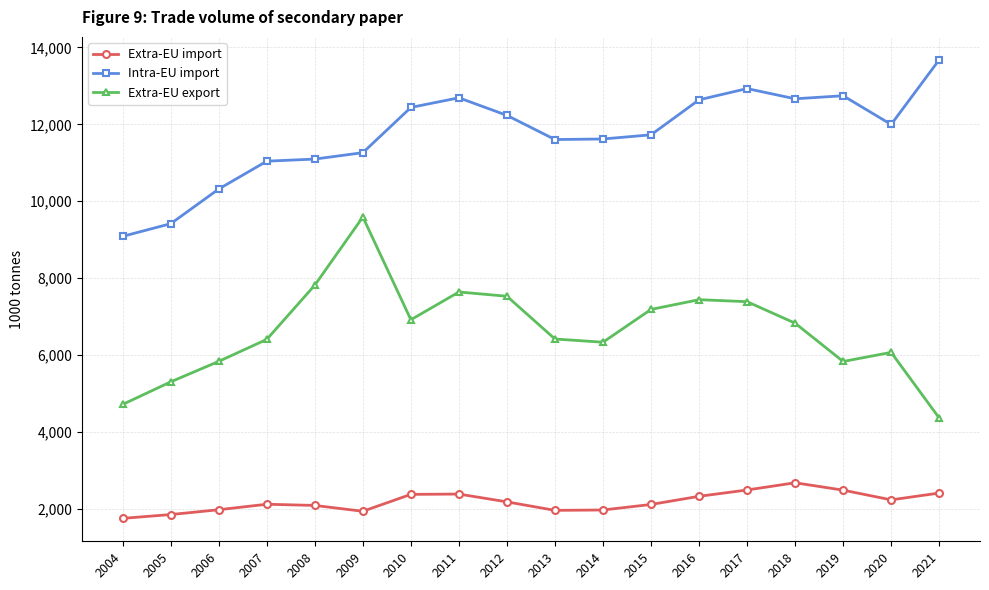

What is the value of the Intra-EU import point at the 14th from the left?

12929.5